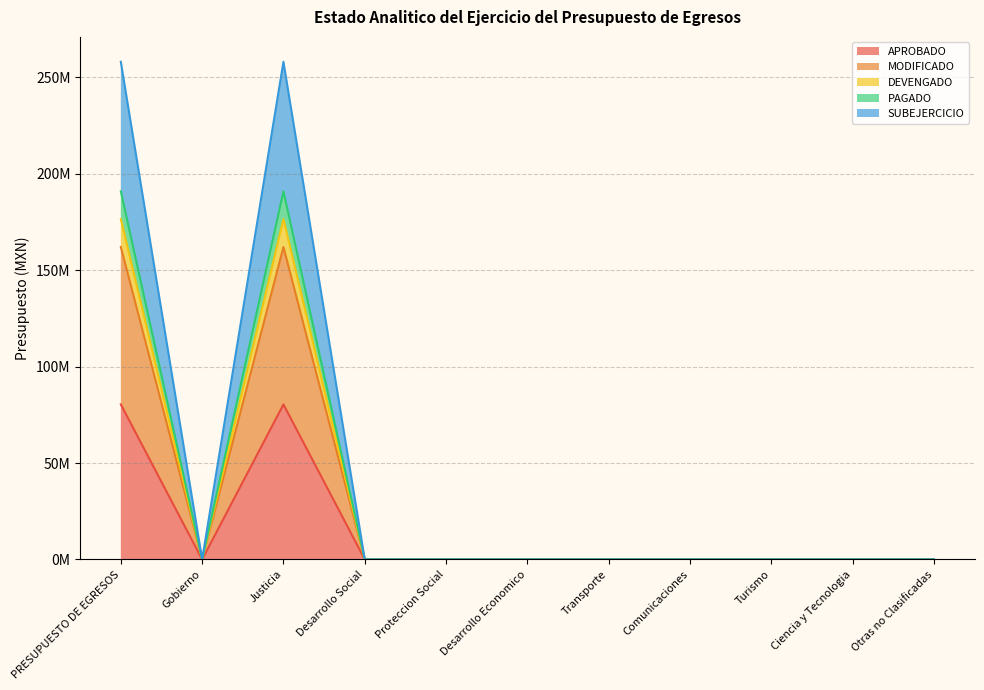

How many values in SUBEJERCICIO are above zero?

2